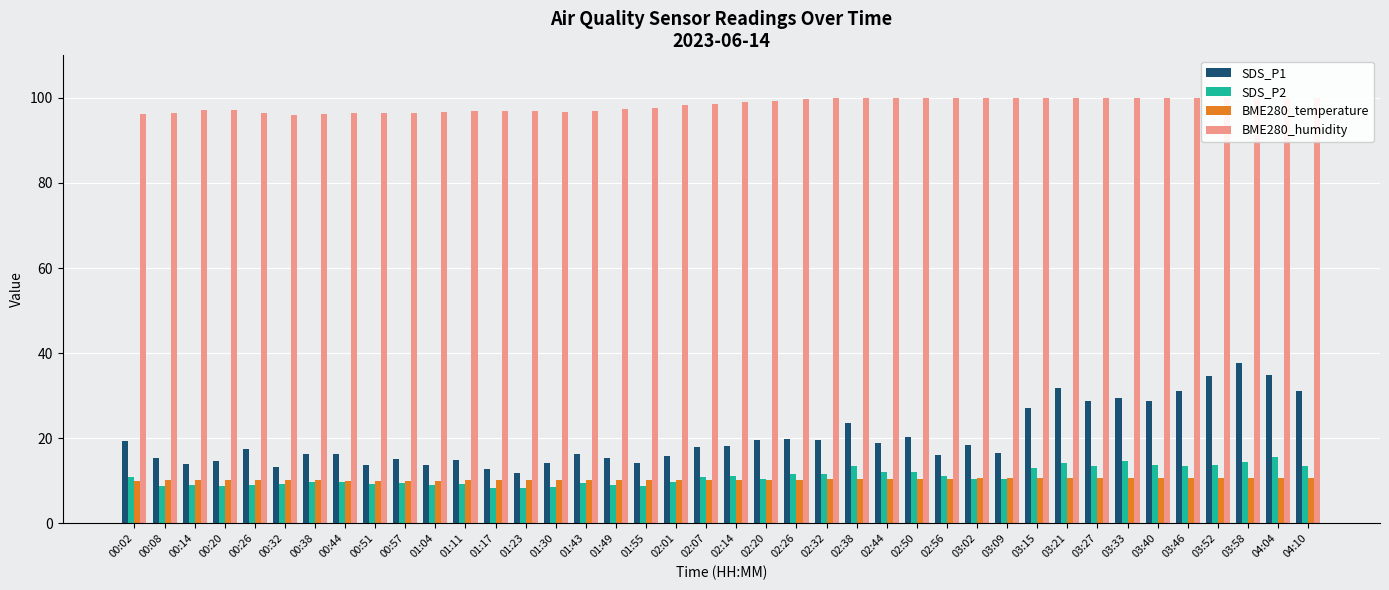

At how many categories does at least one series exceed 48?

40